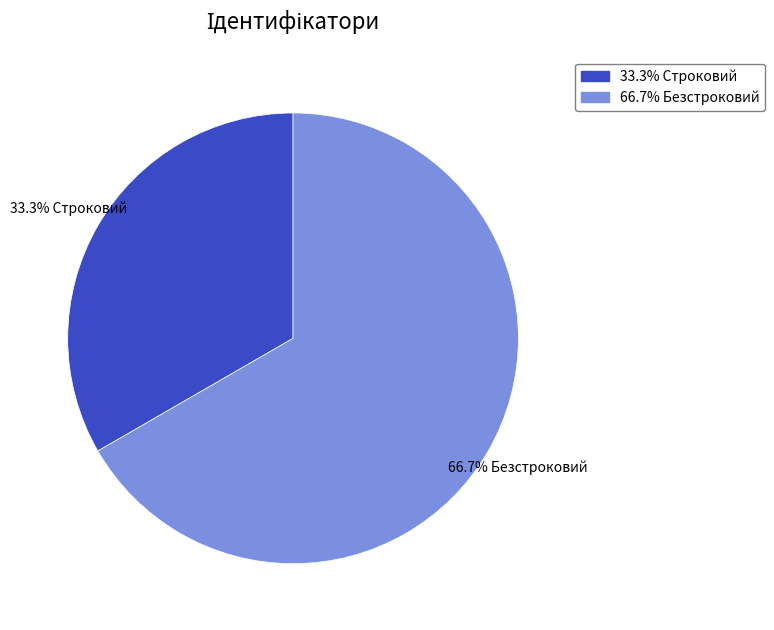

How many slices are in this pie chart?

2